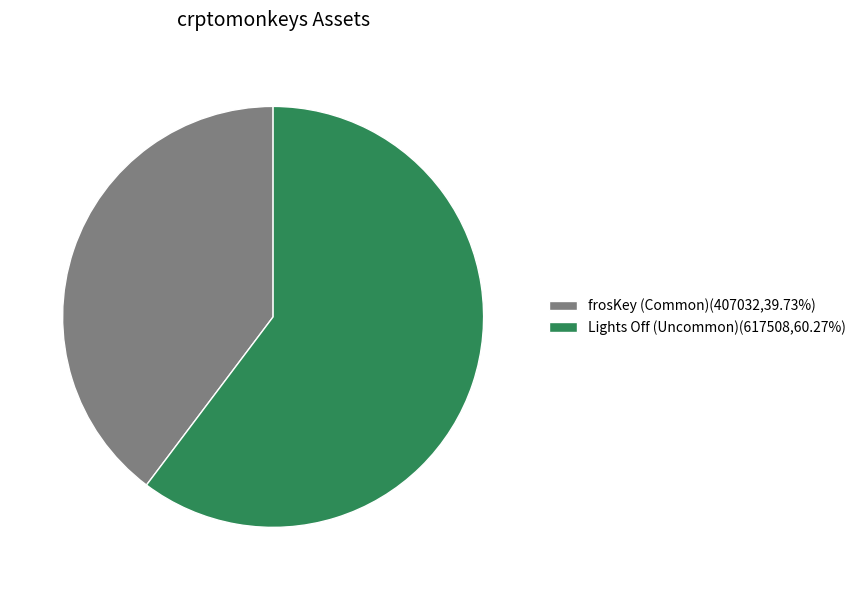

How many slices are in this pie chart?

2